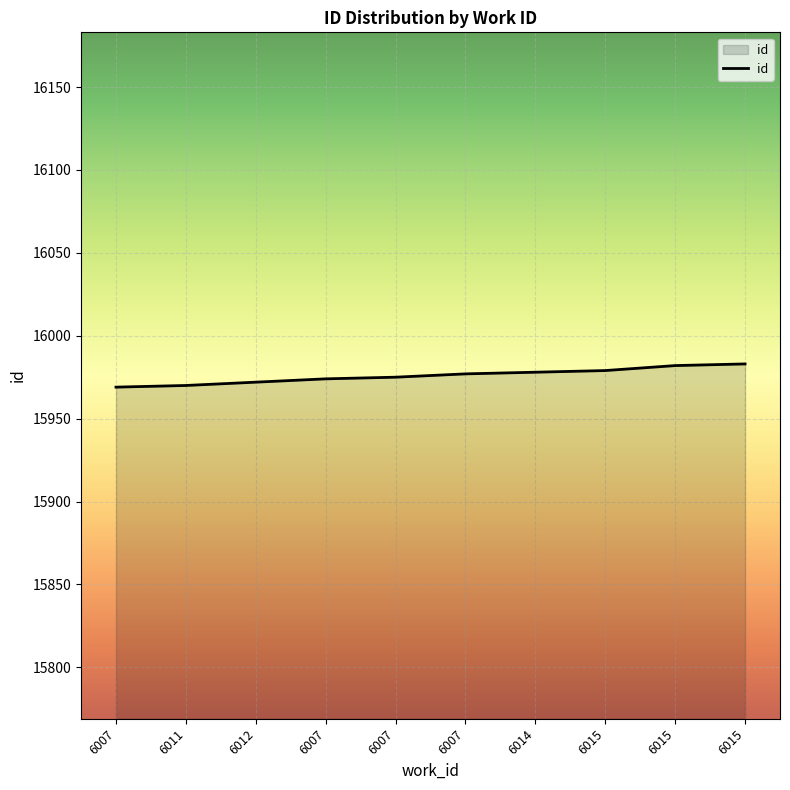

What is the difference between the values at 6007 and 6011?

1